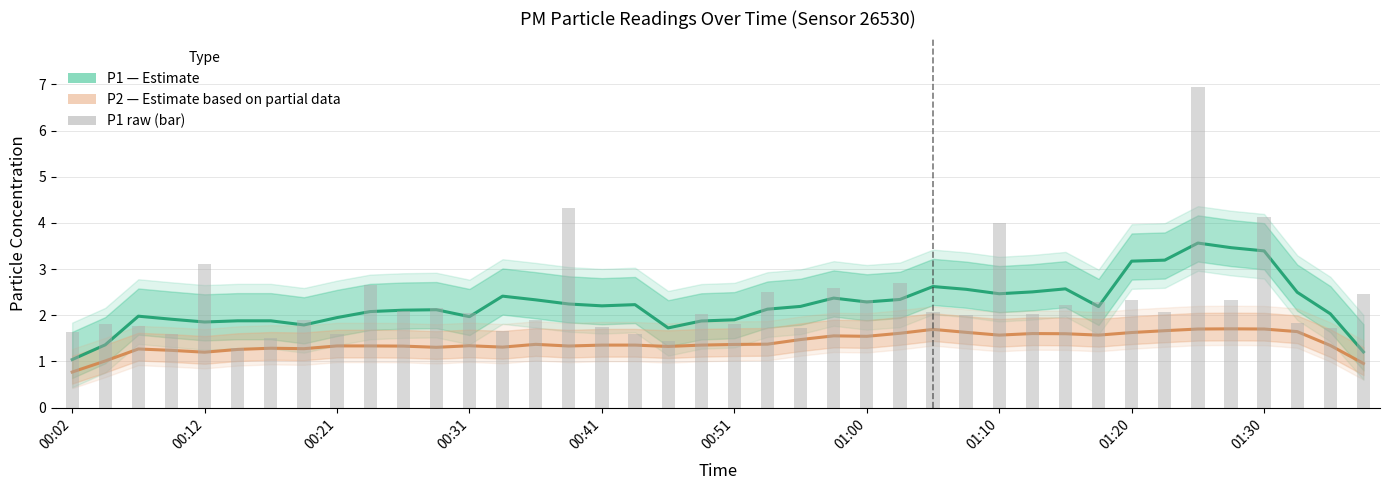

What is the total value across all series at 30?

6.4